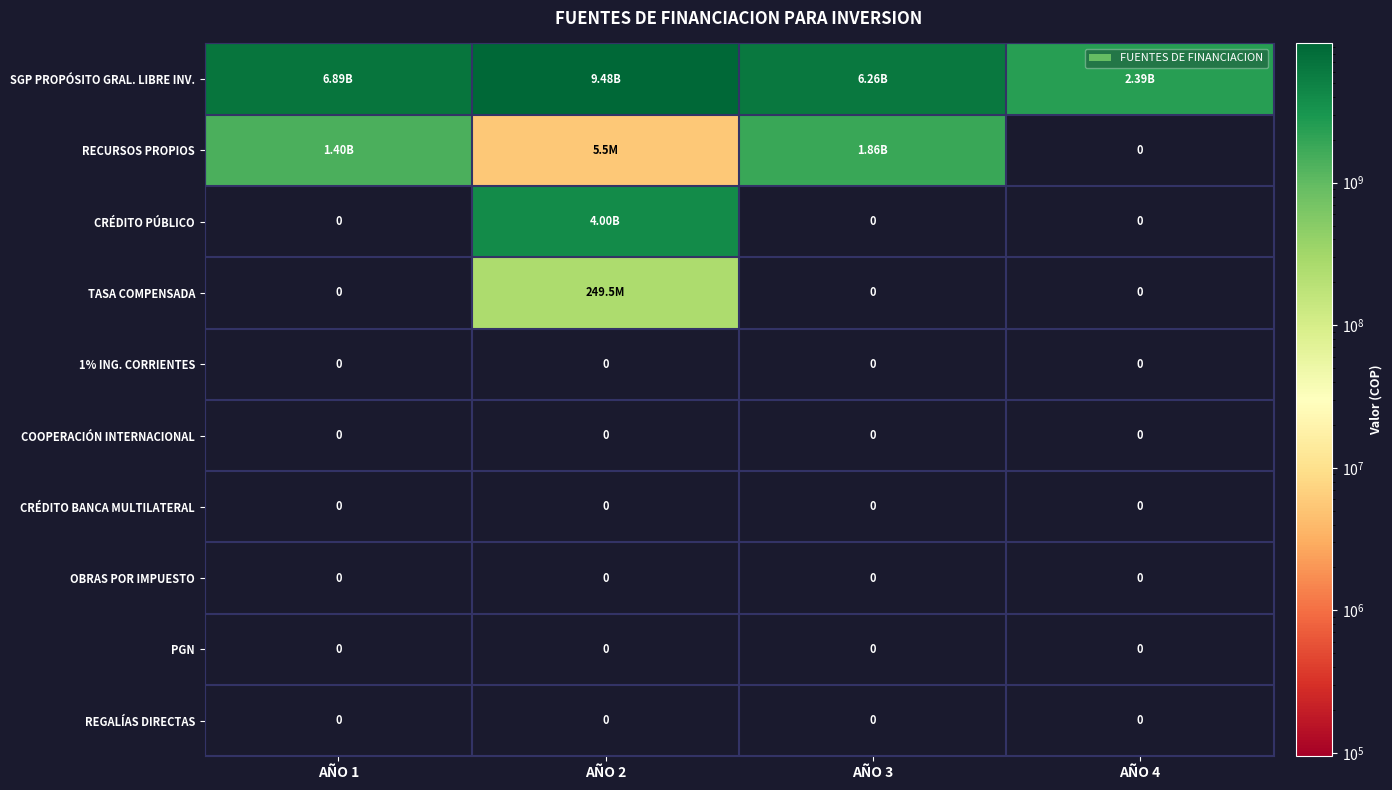

How many CRÉDITO PÚBLICO values are between 0 and 3999526092?

4